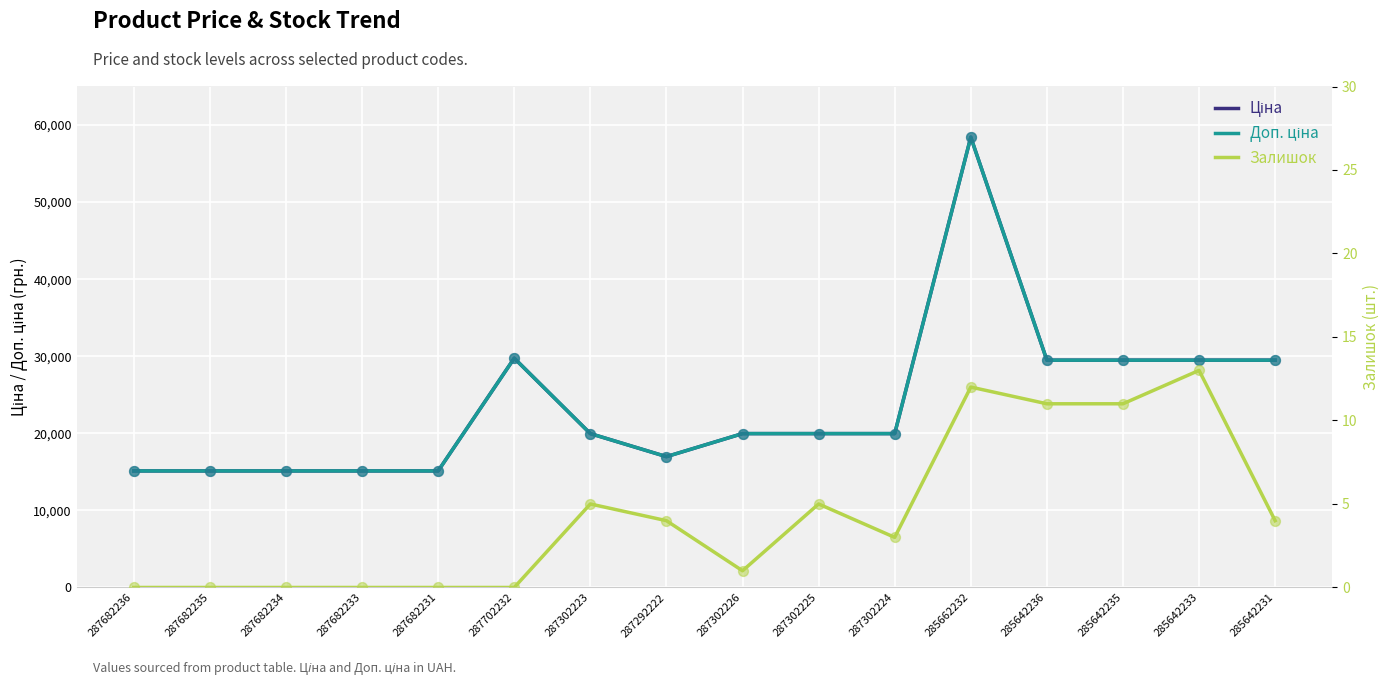

What are all the series names shown in the legend?

Ціна, Доп. ціна, Залишок